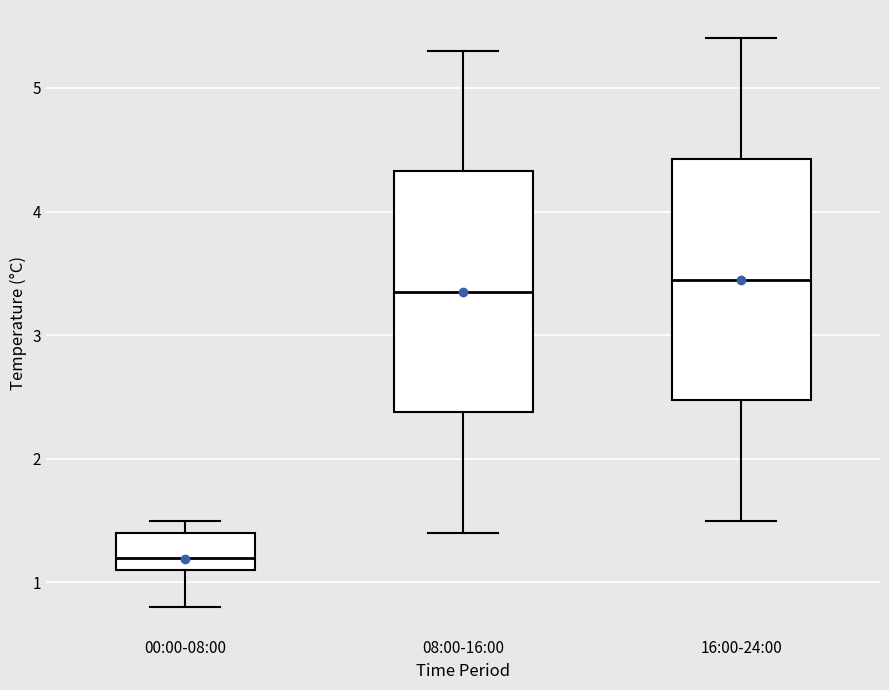

Reading left to right, transcribe this box plot: for each box, give where its median line is, the range the box spans, and where its two whiskers end, as read against the y-axis. The values are not printed on the chart, so give them approximately, as read against the axis.

00:00-08:00: median 1.2, box 1.1 to 1.4, whiskers 0.8 to 1.5
08:00-16:00: median 3.4, box 2.4 to 4.3, whiskers 1.4 to 5.3
16:00-24:00: median 3.5, box 2.5 to 4.4, whiskers 1.5 to 5.4